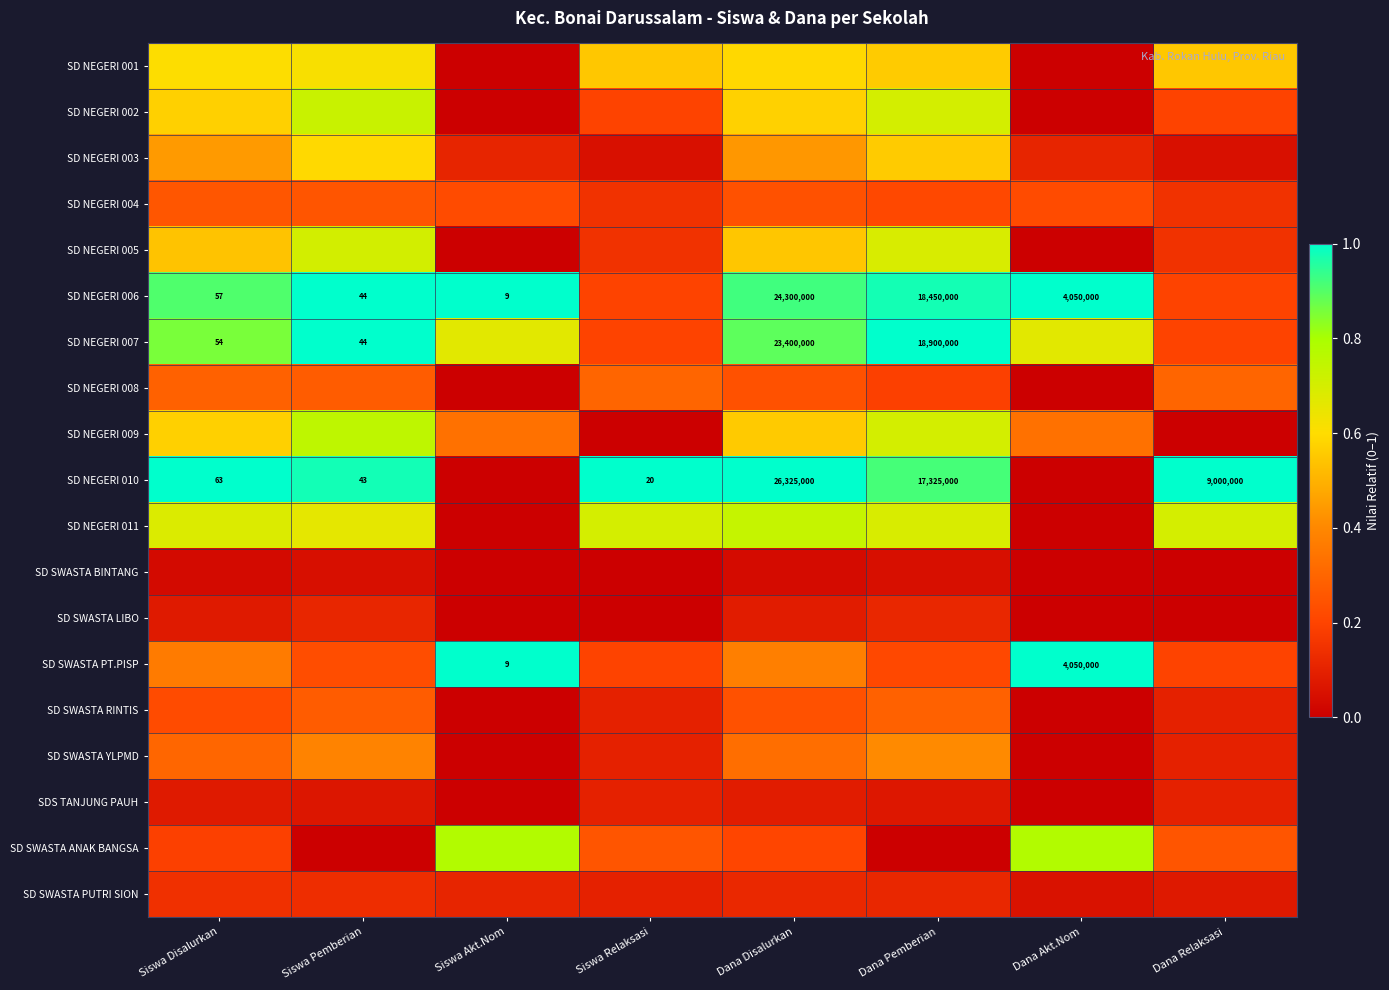

Rank the series by their maximum value, from highest to lowest.

SD NEGERI 006, SD NEGERI 007, SD NEGERI 010, SD SWASTA PT.PISP, SD SWASTA ANAK BANGSA, SD NEGERI 009, SD NEGERI 011, SD NEGERI 002, SD NEGERI 005, SD NEGERI 001, SD NEGERI 003, SD SWASTA YLPMD, SD NEGERI 008, SD SWASTA RINTIS, SD NEGERI 004, SD SWASTA PUTRI SION, SD SWASTA LIBO, SDS TANJUNG PAUH, SD SWASTA BINTANG